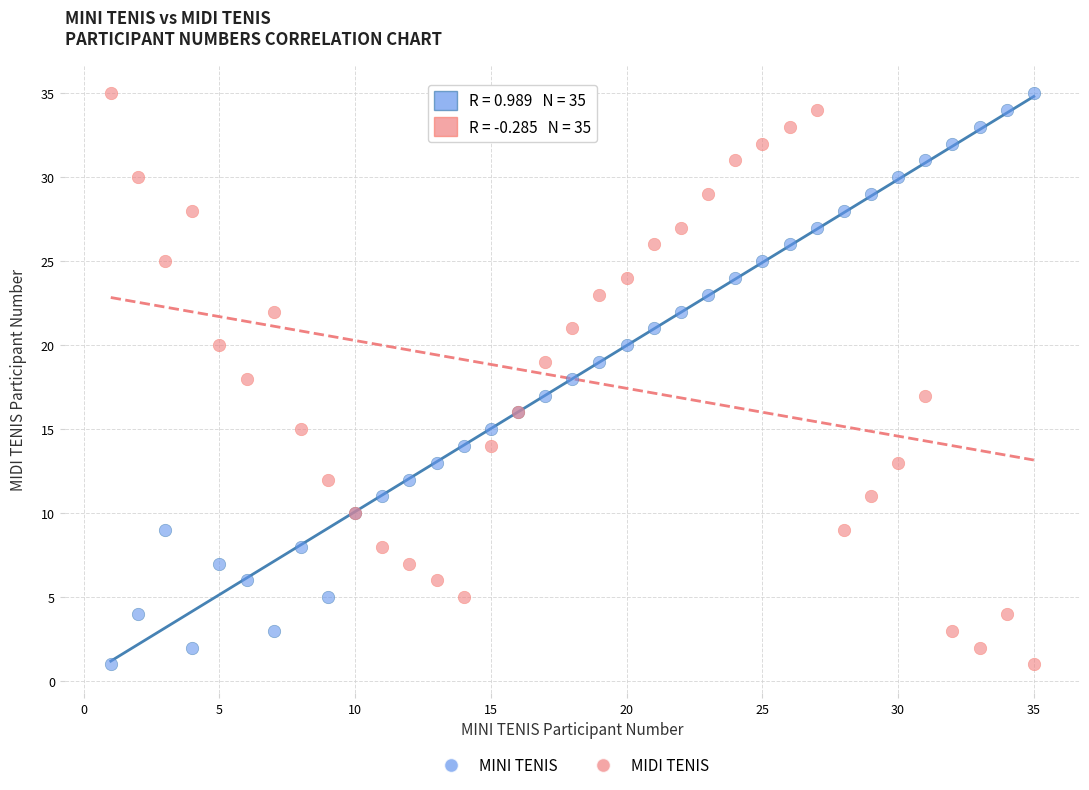

What is the X range (max minus min) for the scatter plot?

34